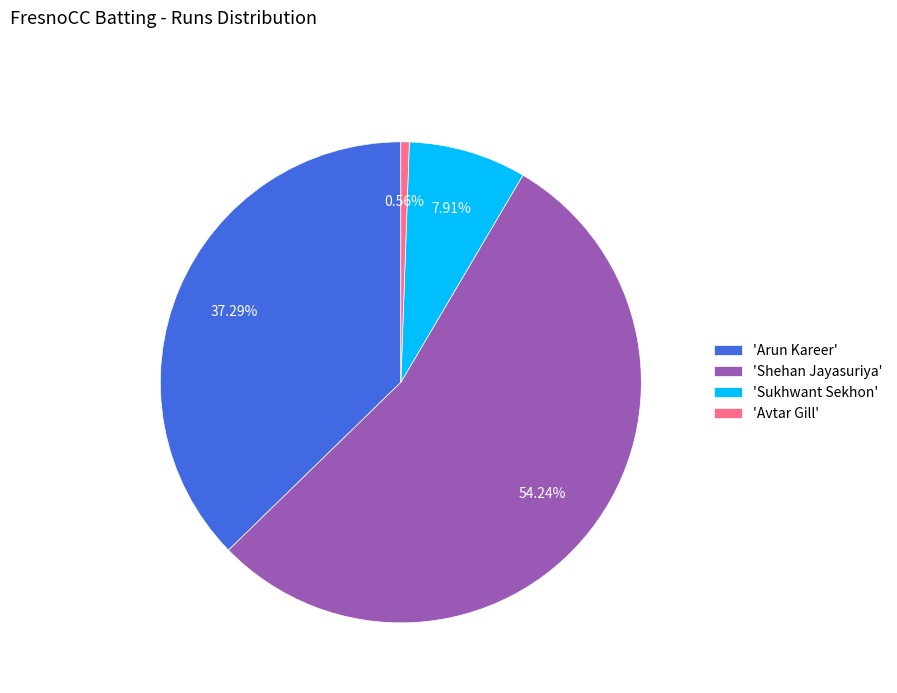

Which category accounts for the majority?

'Shehan Jayasuriya'